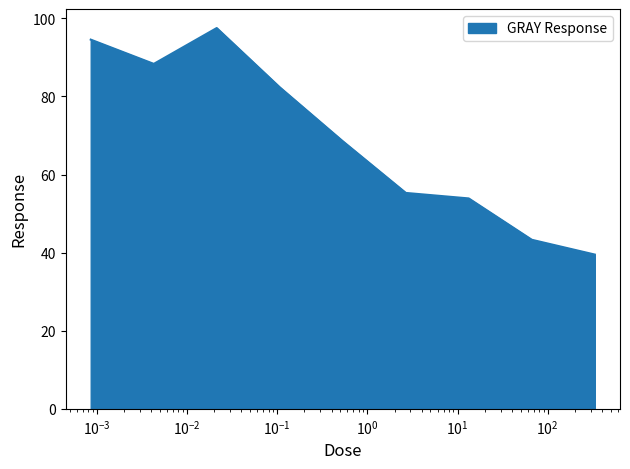

What is the difference between the maximum and minimum values?

58.0